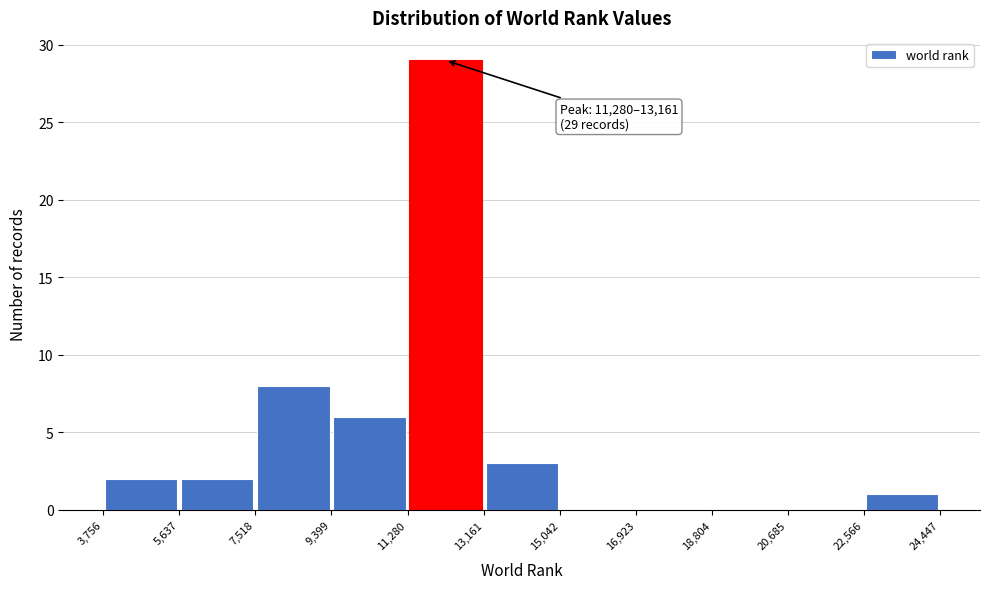

Which range on the x-axis has the tallest bar?

11,280 to 13,161